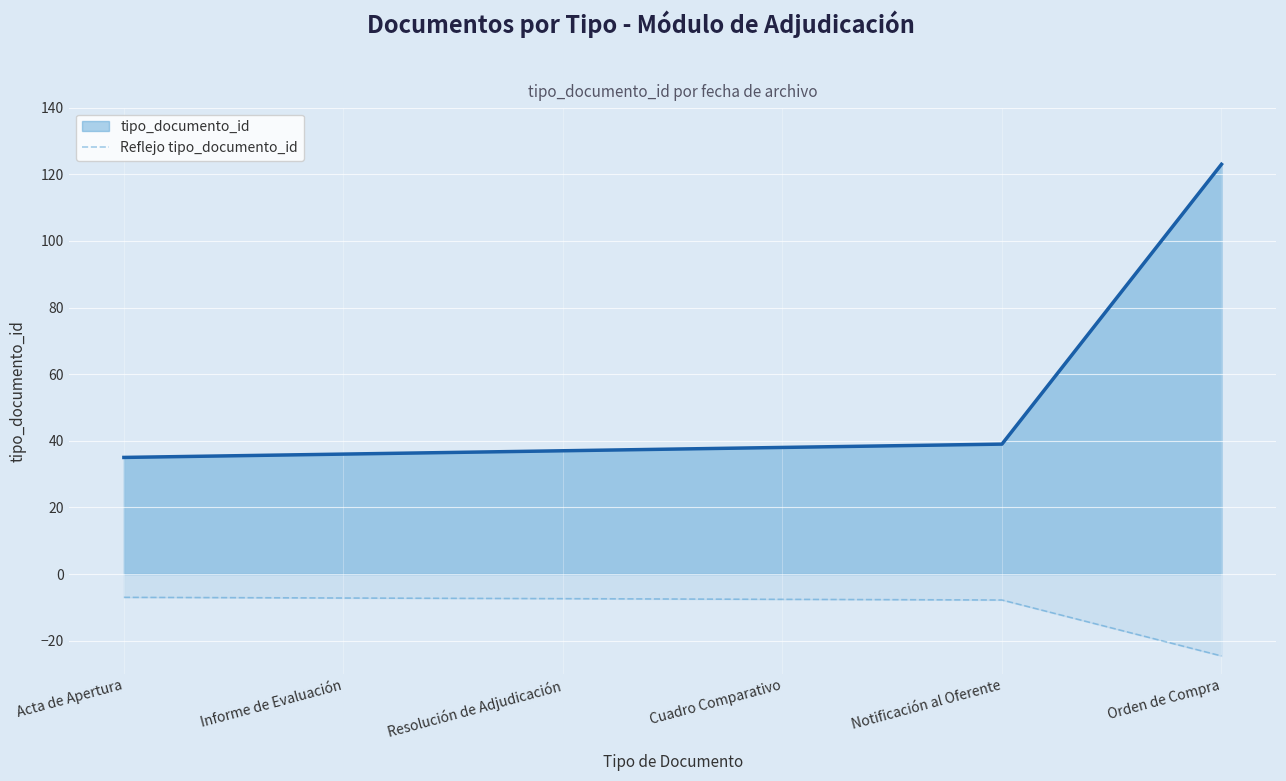

List the series in order of their overall mean, highest first.

tipo_documento_id, Reflejo tipo_documento_id